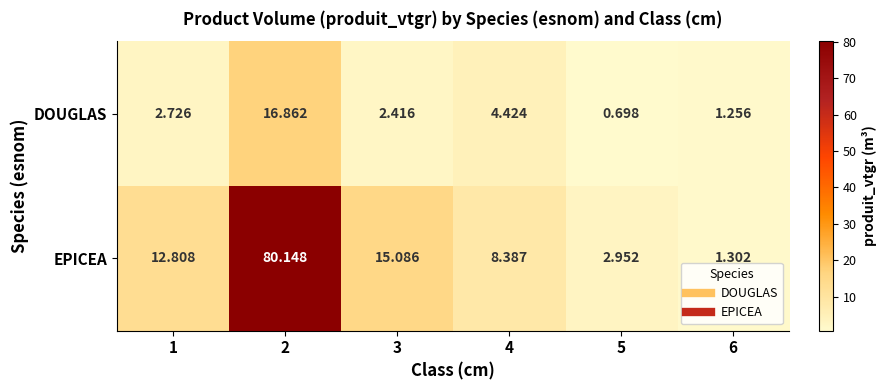

Rank the series at 5 from lowest to highest value.

DOUGLAS, EPICEA